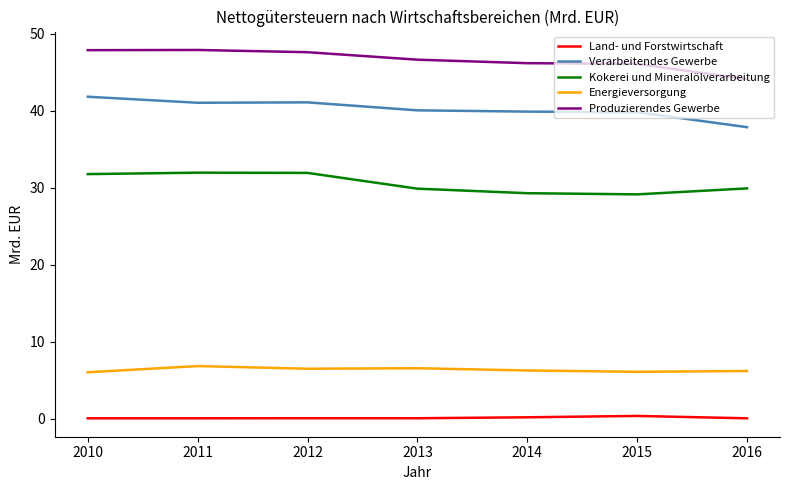

What is the sum of all Verarbeitendes Gewerbe values?

281.5